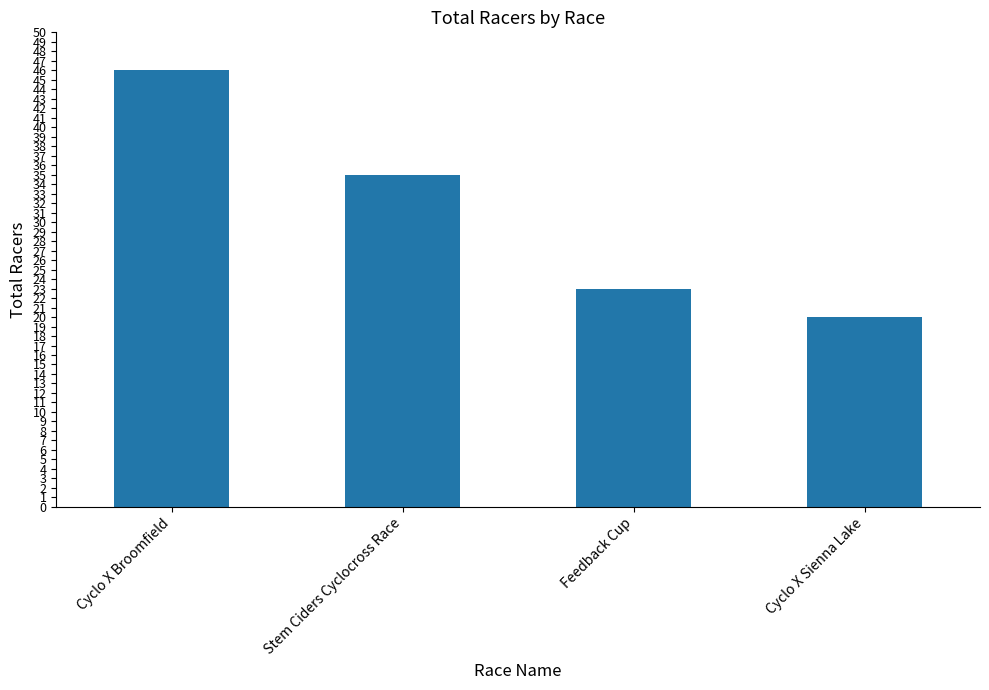

True or false: the data shows 77 at Cyclo X Broomfield.

False